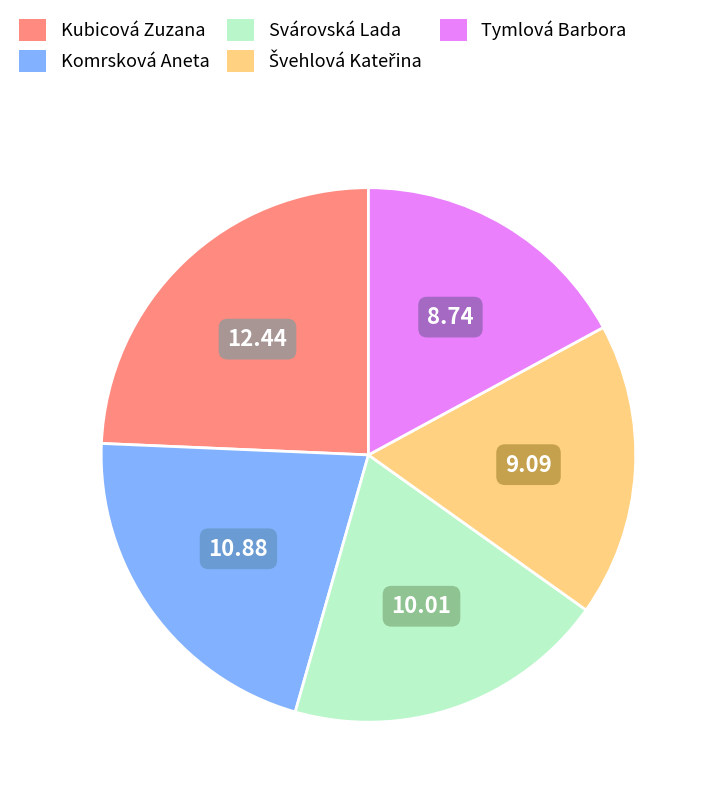

Approximately how many times larger is the value at Svárovská Lada compared to Komrsková Aneta?

0.9